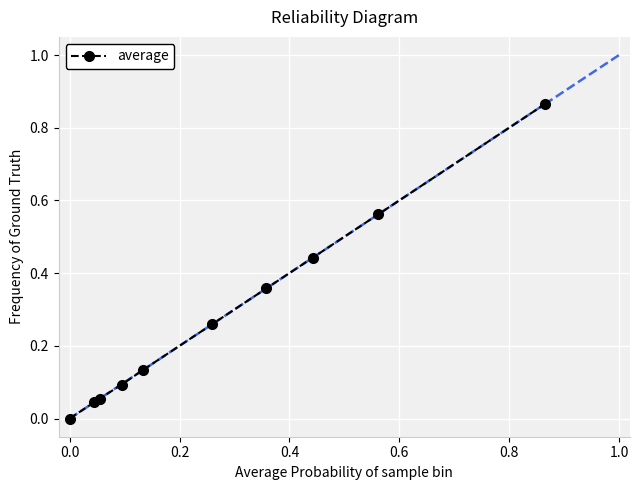

What is the sum of all values?

2.8